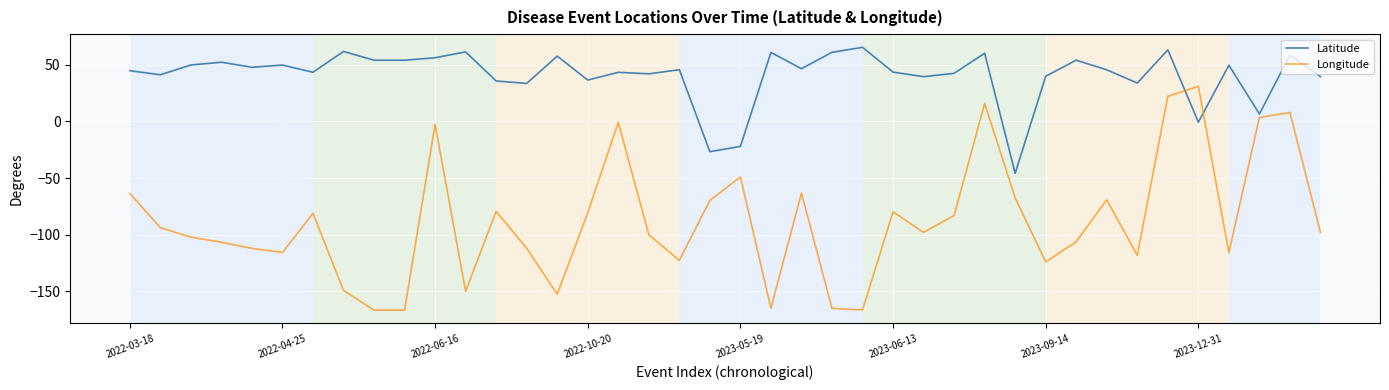

How many intersections are there between Latitude and Longitude?

2